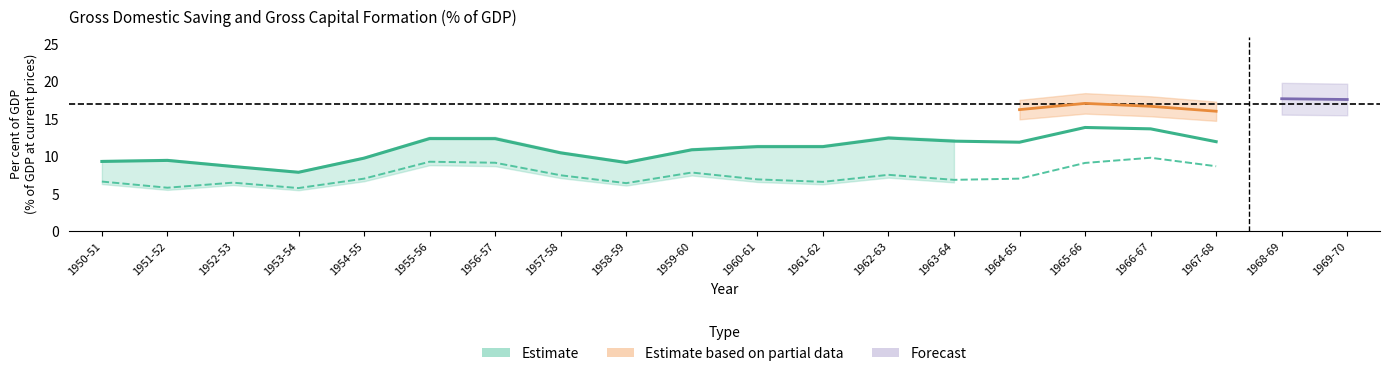

What is the label of the 12th point from the right?

1958-59